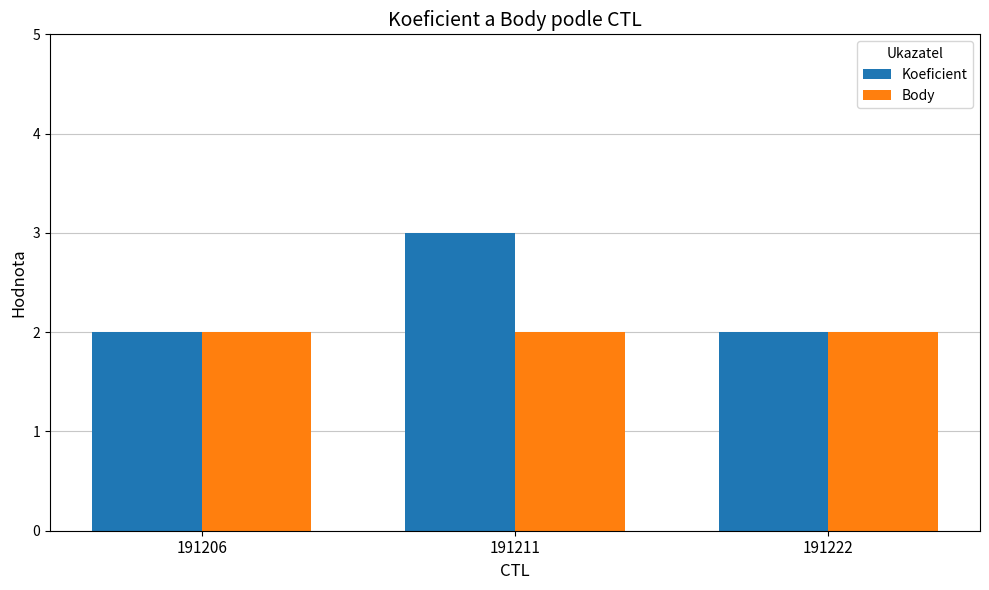

What is the total value across all series at 191211?

5